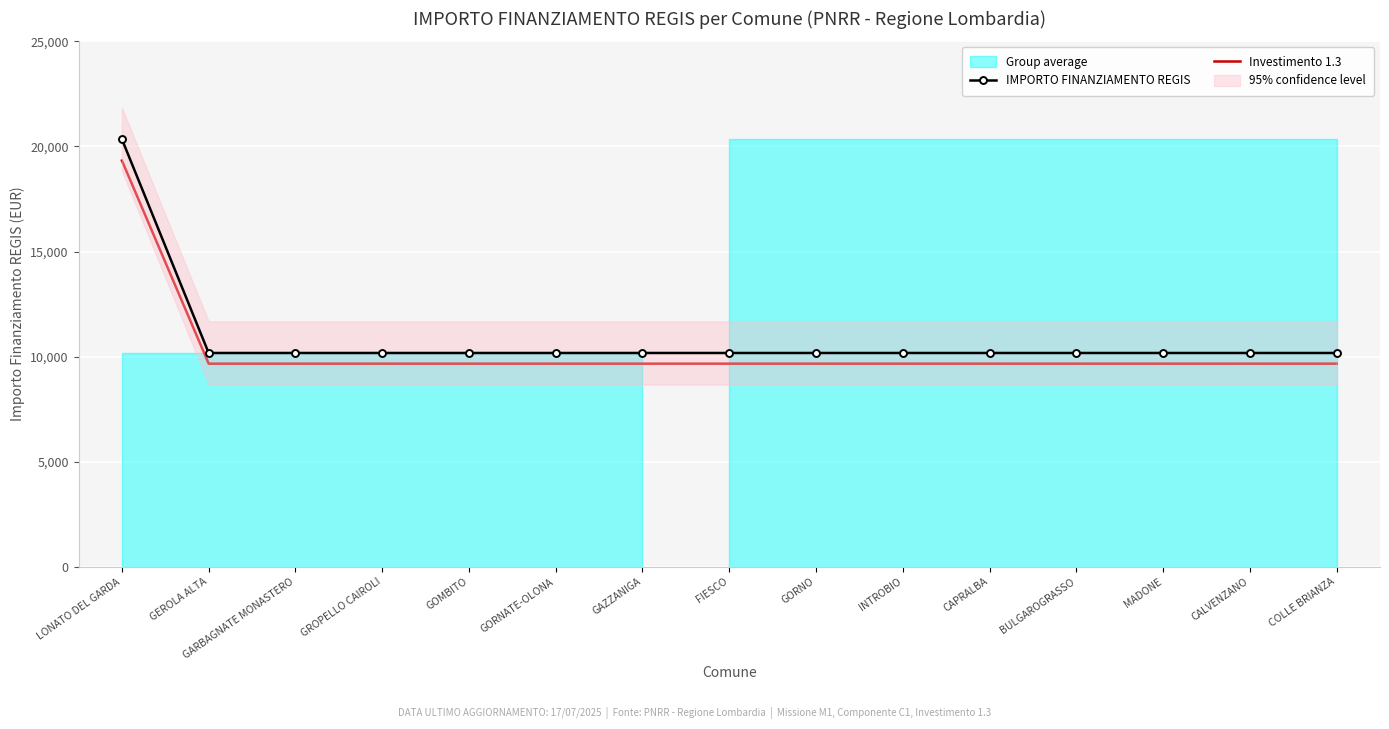

At which category does the chart reach its peak across all series?

LONATO DEL GARDA